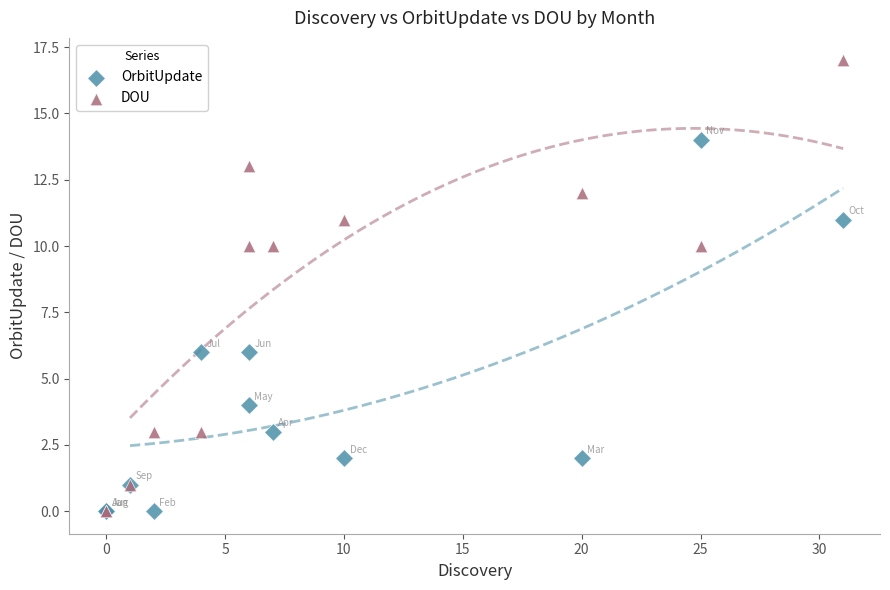

Which series has the widest spread of Y values?

DOU